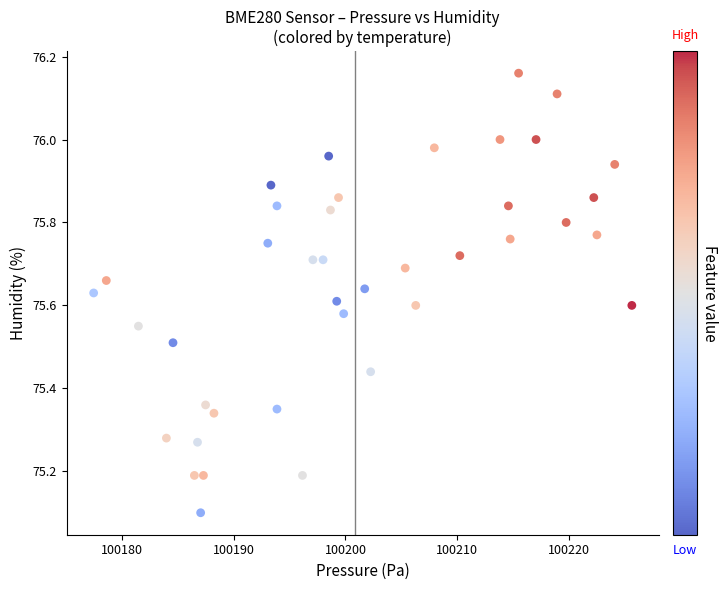

What Y value in the scatter plot is closest to 75?

75.1